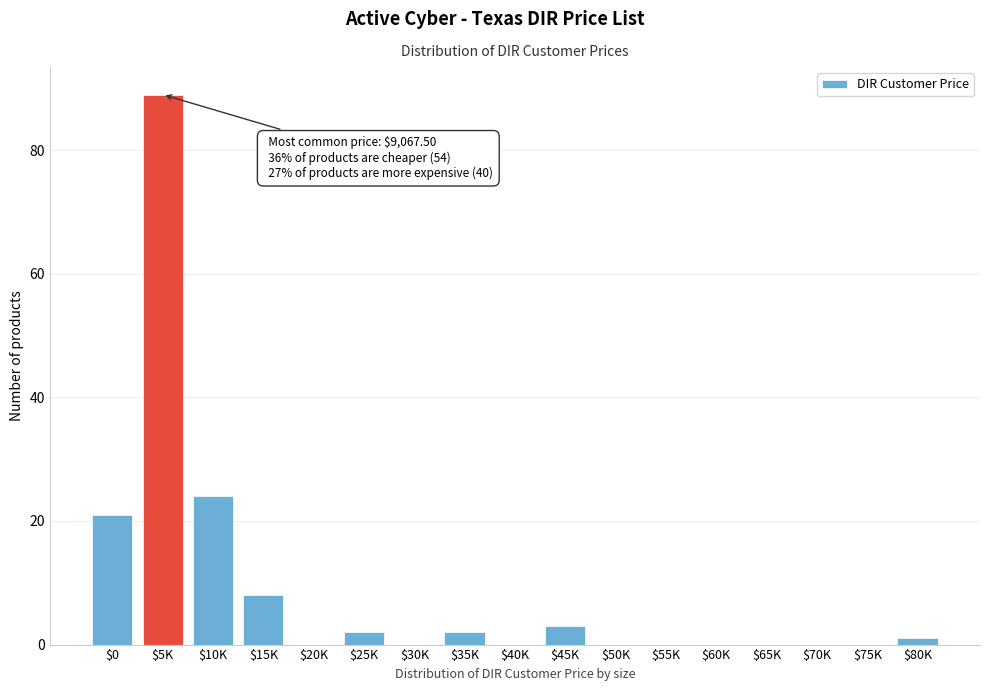

What is the greatest value displayed?

89